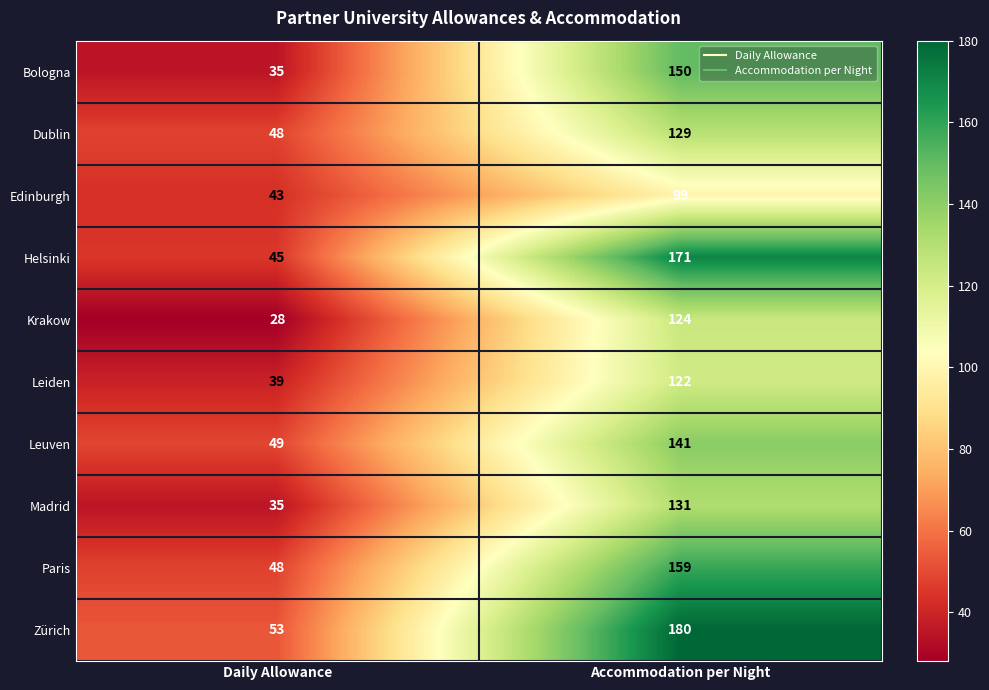

Reading left to right, extract all data points from this chart.

Bologna: 35	150
Dublin: 48	129
Edinburgh: 43	99
Helsinki: 45	171
Krakow: 28	124
Leiden: 39	122
Leuven: 49	141
Madrid: 35	131
Paris: 48	159
Zürich: 53	180